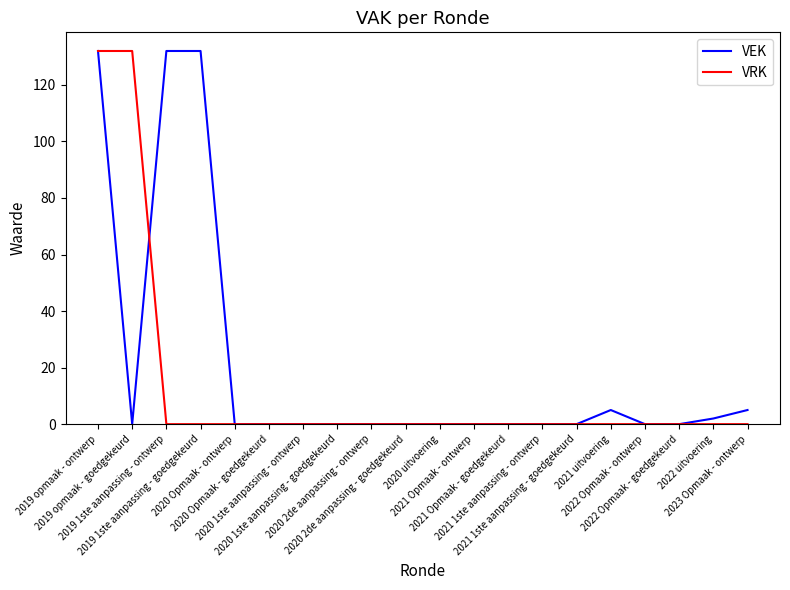

What is the greatest value displayed?

132